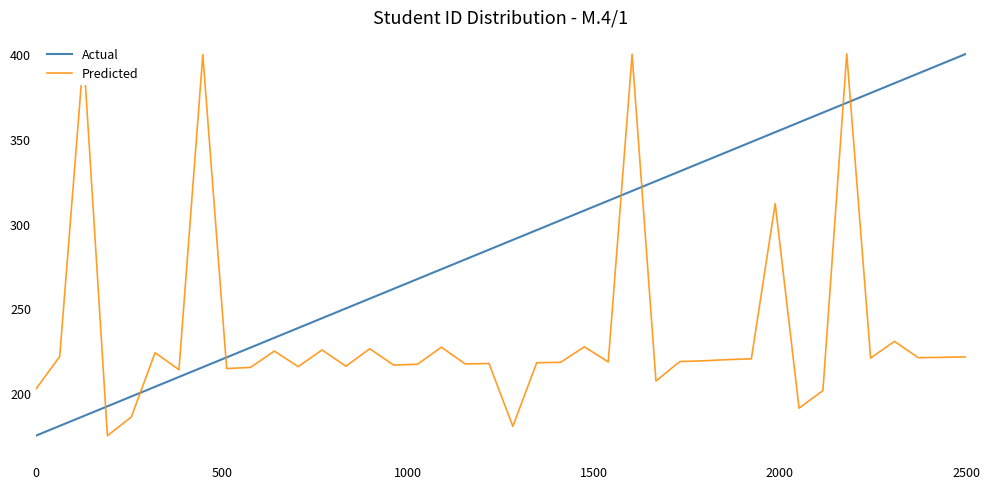

What is the sum of all Predicted values?

9422.2